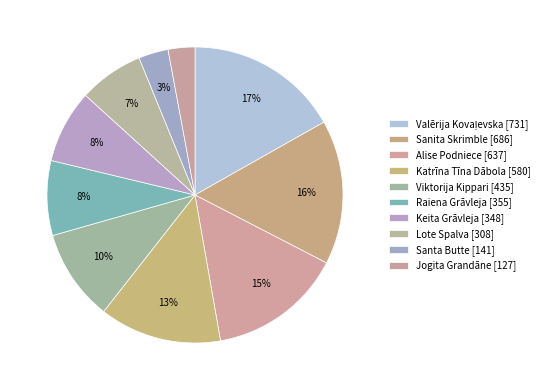

Which slice is the largest?

Valērija Kovaļevska